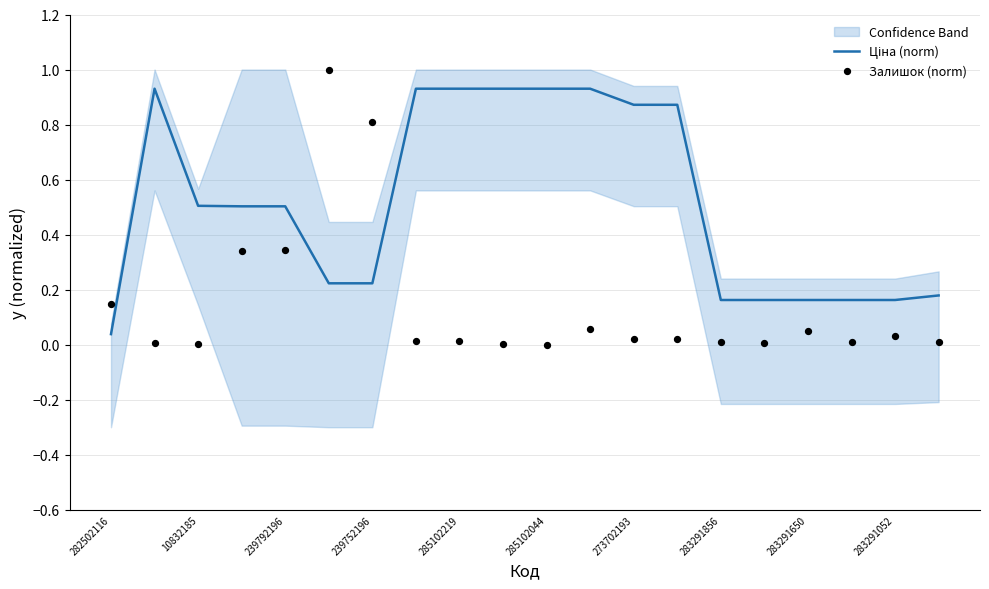

Which series reaches the maximum Y coordinate?

Залишок (norm)